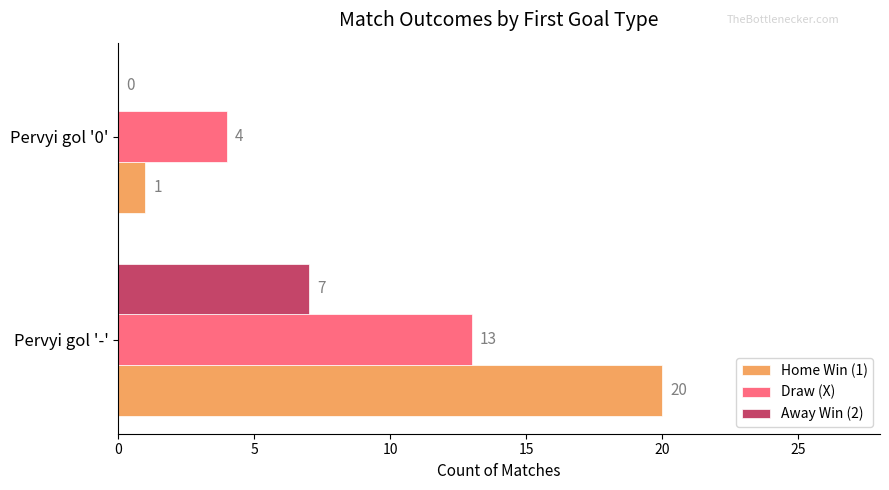

What is the maximum value for Draw (X)?

13